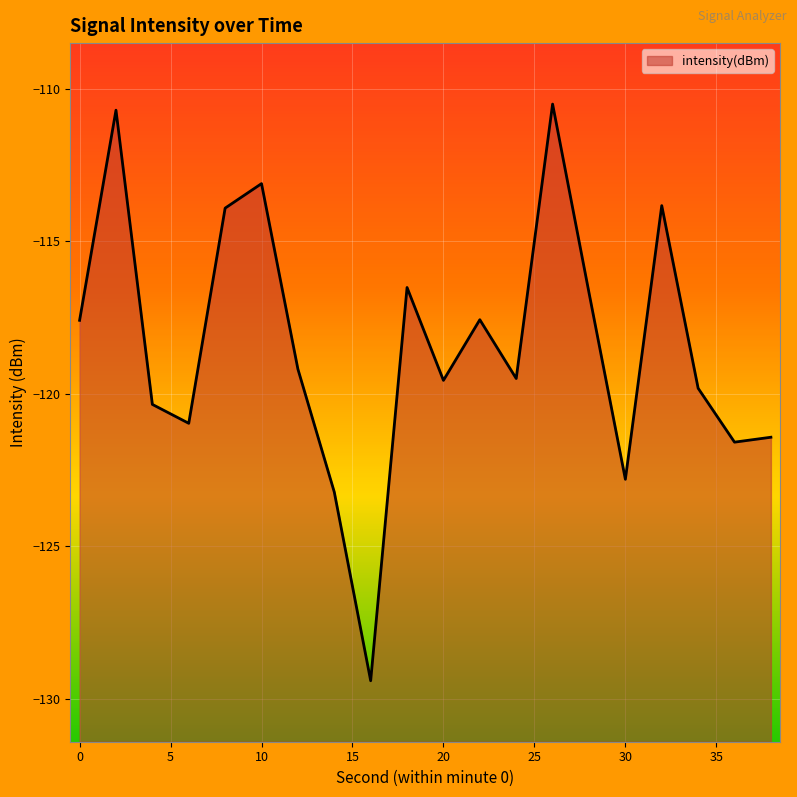

What is the maximum value shown in the chart?

-110.5